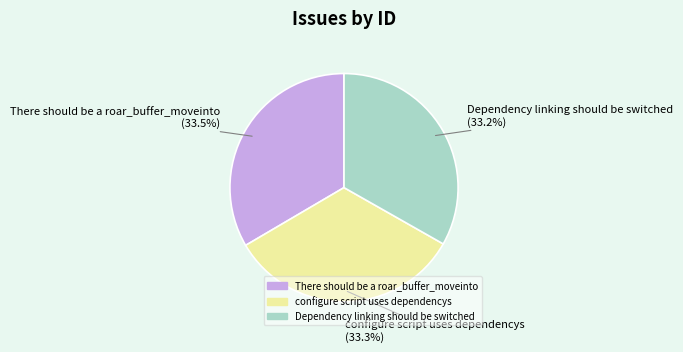

Does There should be a roar_buffer_moveinto account for over 50% of the chart?

No